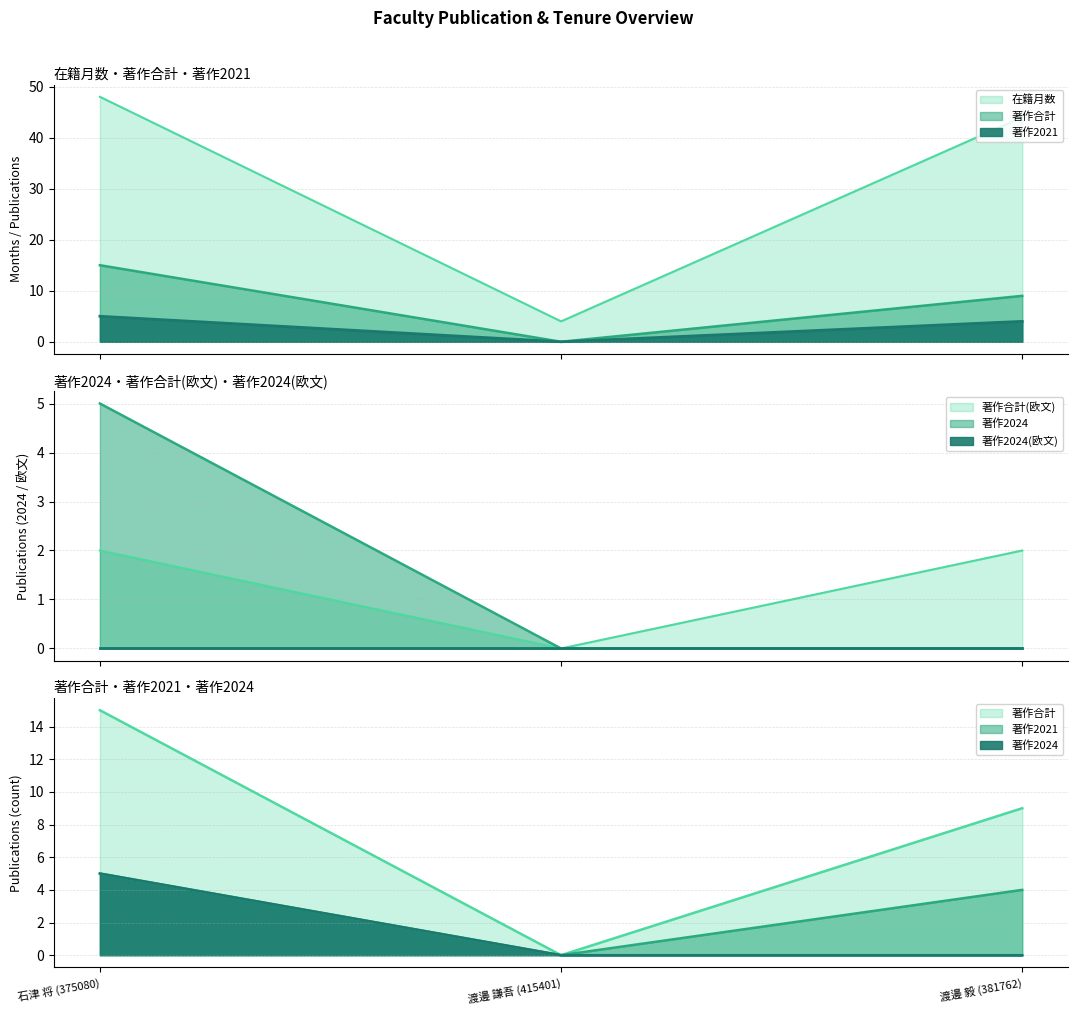

Between 石津 将 (375080) and 渡邊 謙吾 (415401), which series saw the biggest shift?

在籍月数